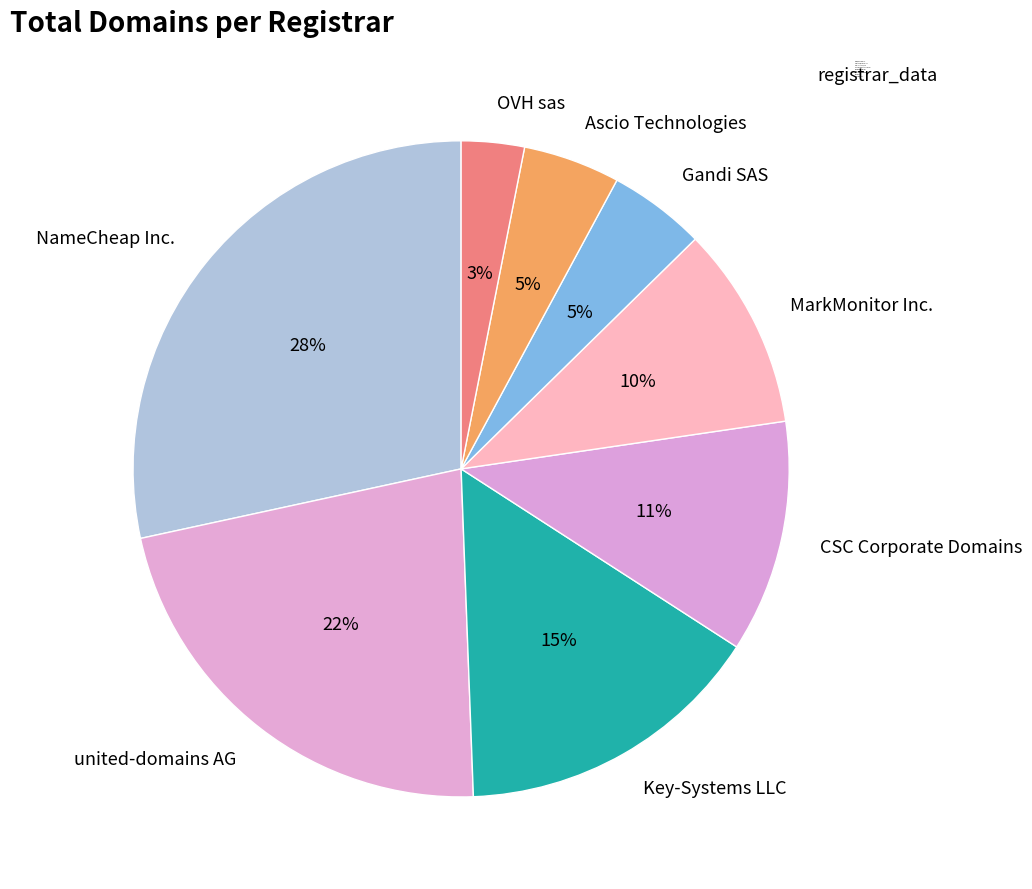

Between CSC Corporate Domains and OVH sas, which is larger?

CSC Corporate Domains